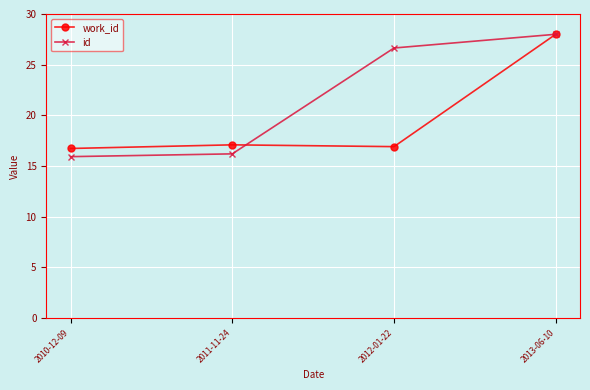

Does the chart display data point markers on the line(s)?

Yes